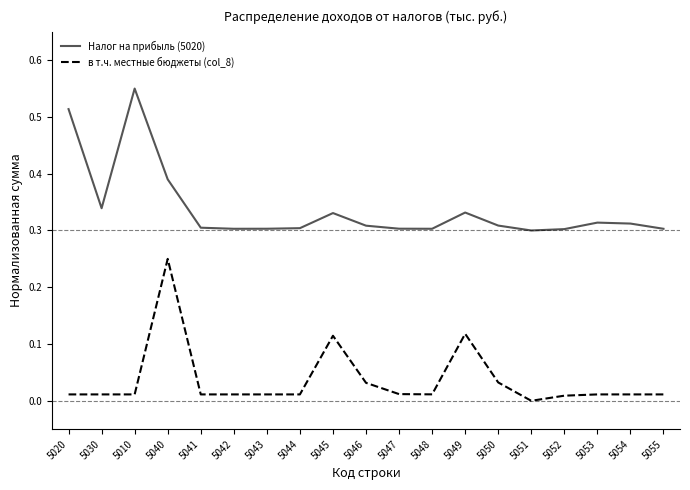

How many lines are shown in the chart?

2